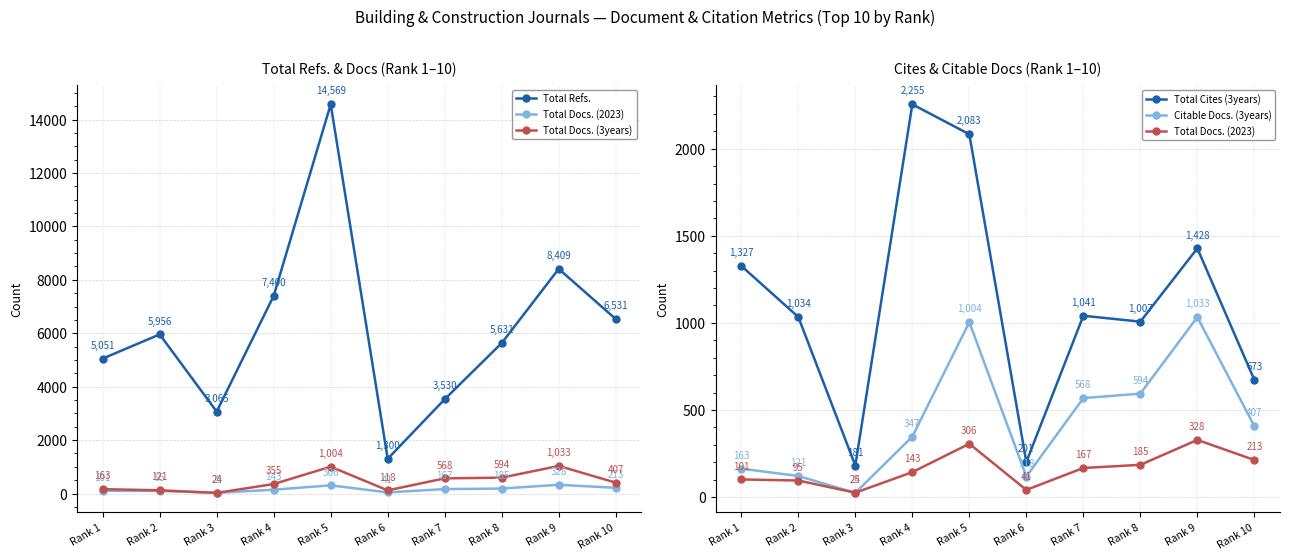

True or false: Total Docs. (3years) and Total Cites (3years) cross at least once.

False